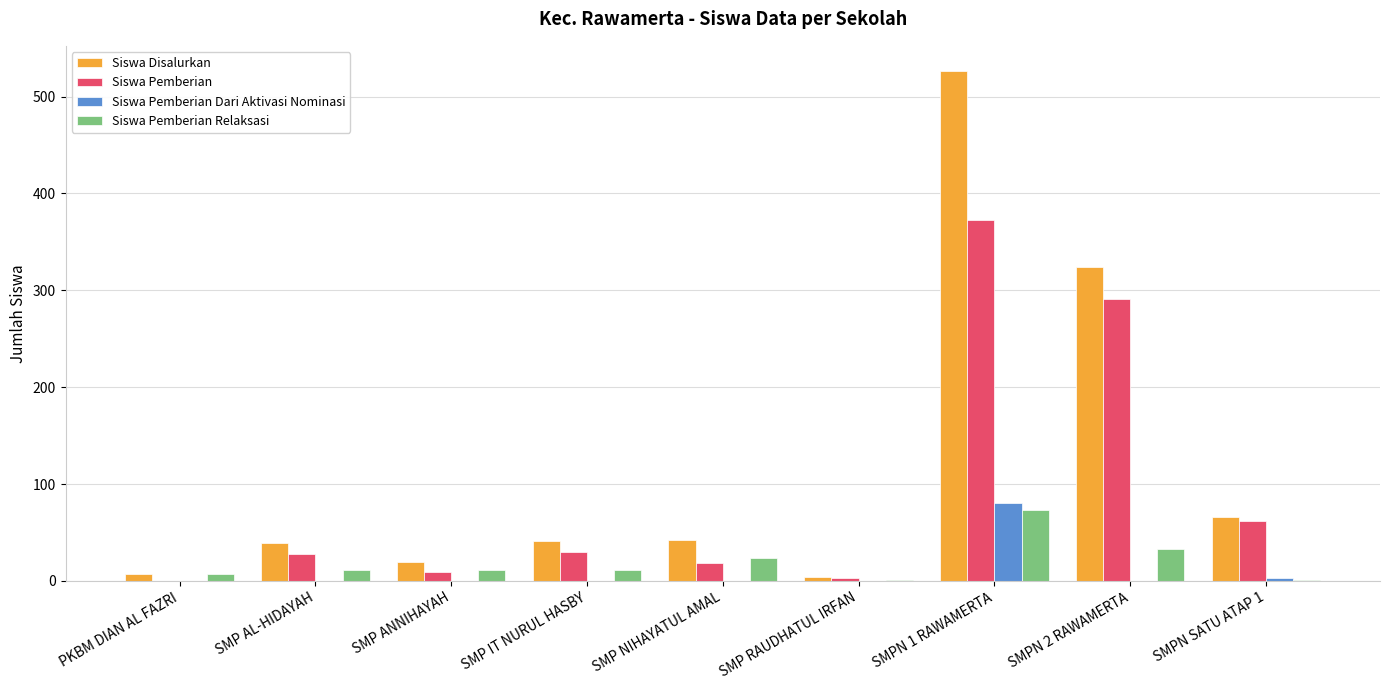

What is the average value of the Siswa Pemberian series?

90